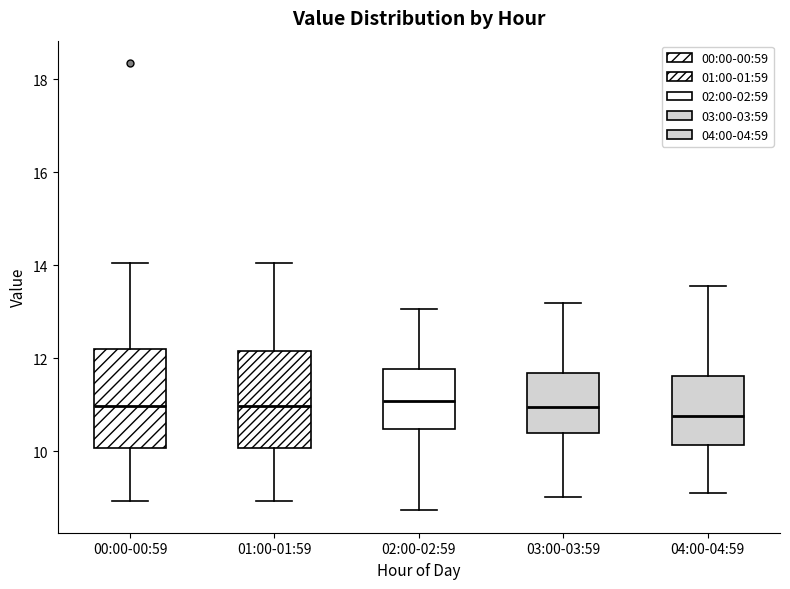

Reading left to right, read every box against the y-axis: the position of its median line, the range the box covers, and the ends of its whiskers. The values are not printed on the chart, so give them approximately, as read against the axis.

00:00-00:59: median 11.0, box 10.0 to 12.2, whiskers 9.0 to 14.0
01:00-01:59: median 11.0, box 10.0 to 12.2, whiskers 9.0 to 14.0
02:00-02:59: median 11.0, box 10.4 to 11.8, whiskers 8.8 to 13.0
03:00-03:59: median 11.0, box 10.4 to 11.6, whiskers 9.0 to 13.2
04:00-04:59: median 10.8, box 10.2 to 11.6, whiskers 9.2 to 13.6